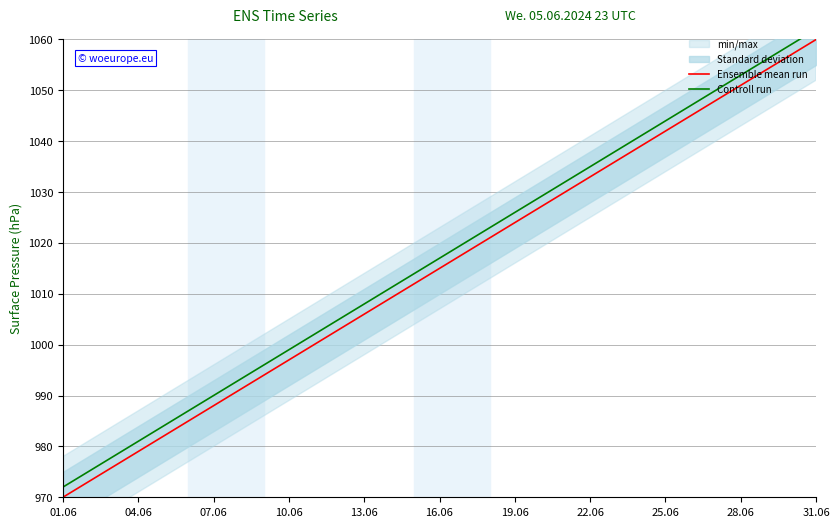

Does the chart have visible grid lines?

Yes